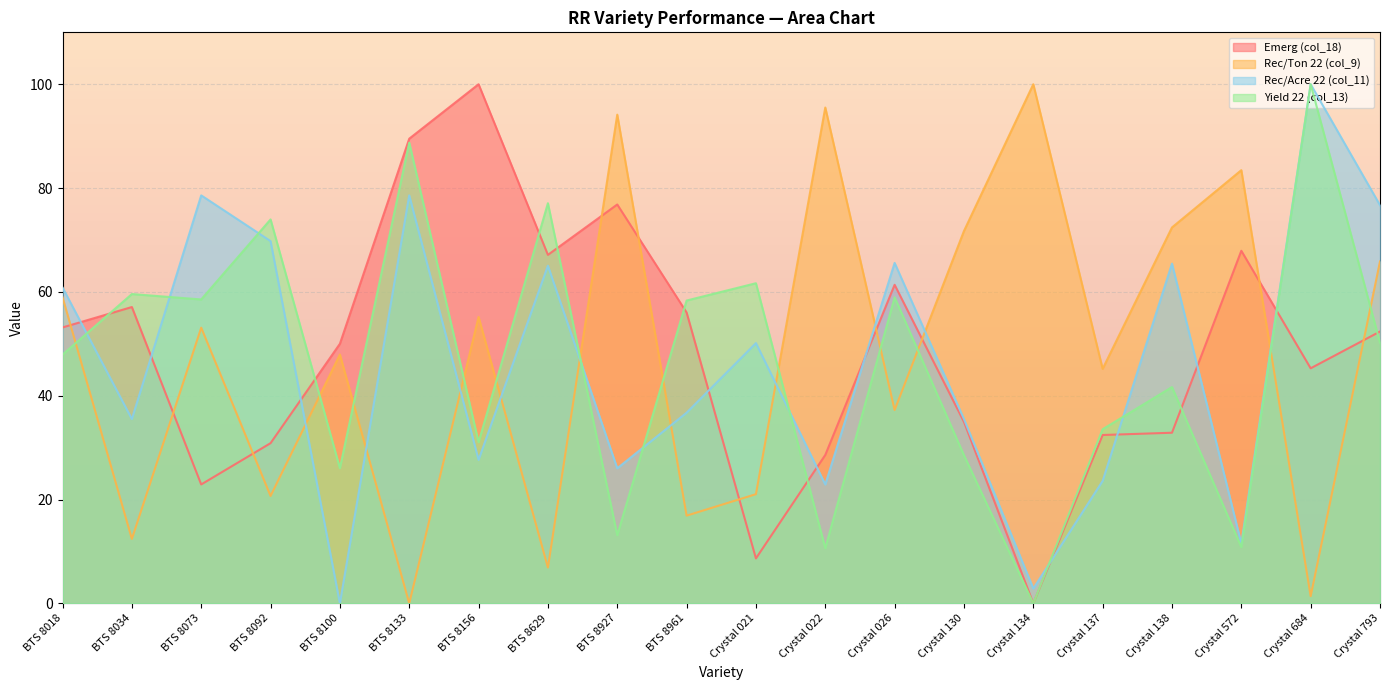

What is the difference between the maximum and minimum values in the Emerg (col_18) series?

100.0